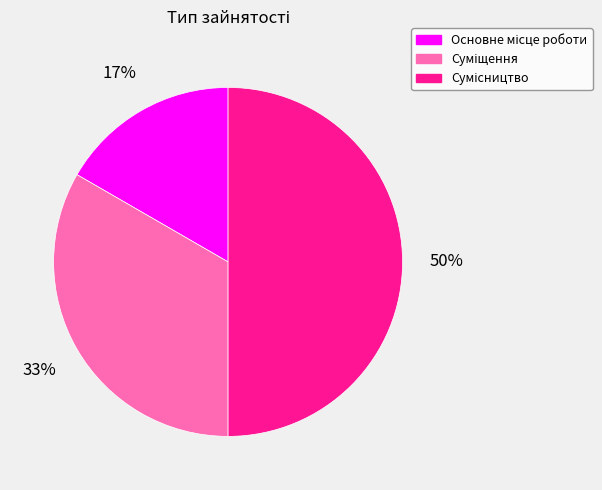

How many slices are in this pie chart?

3